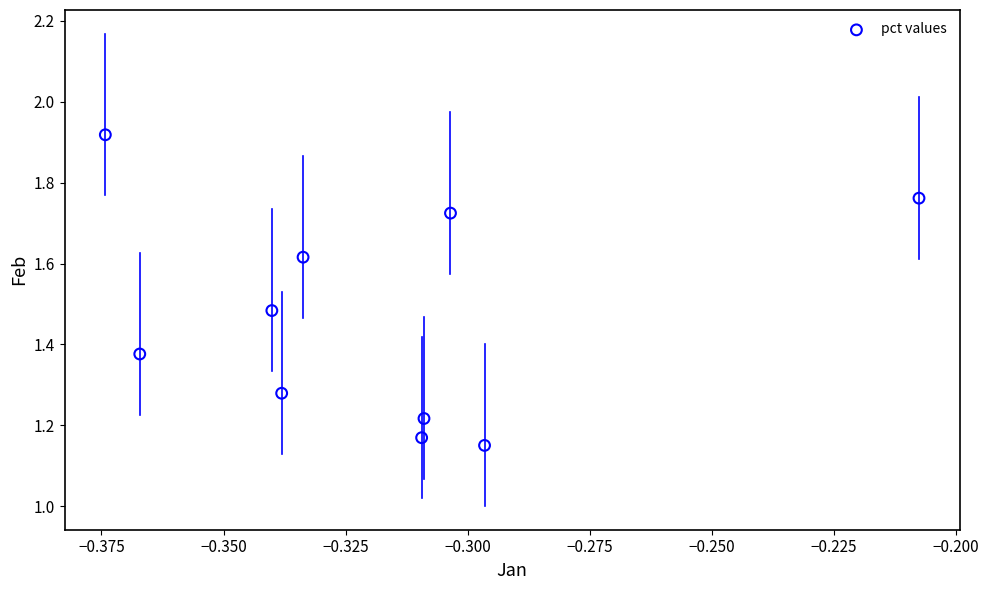

What is the range of Y values (max minus min)?

0.8